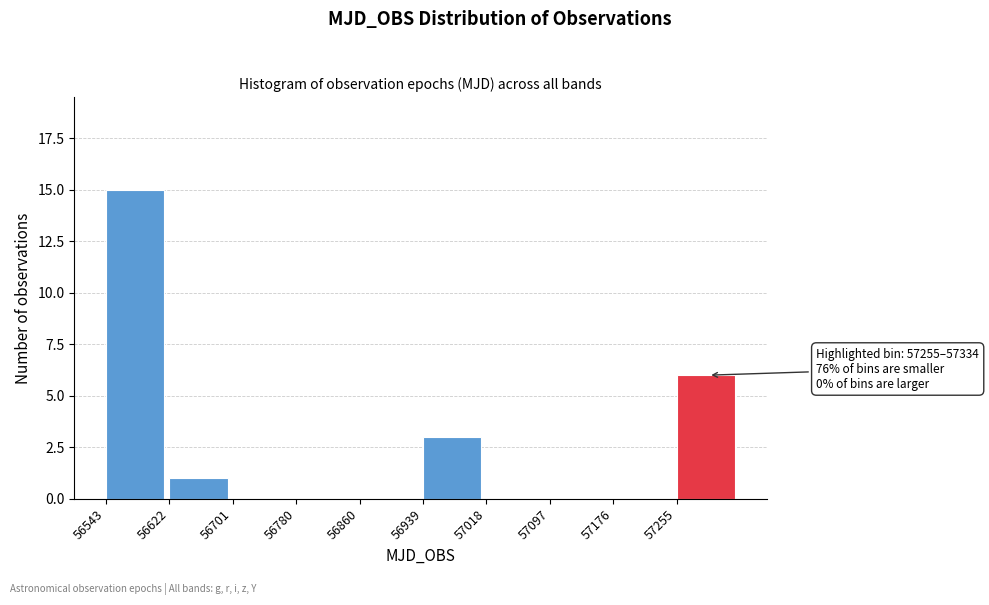

Which range on the x-axis has the tallest bar?

56540 to 56620